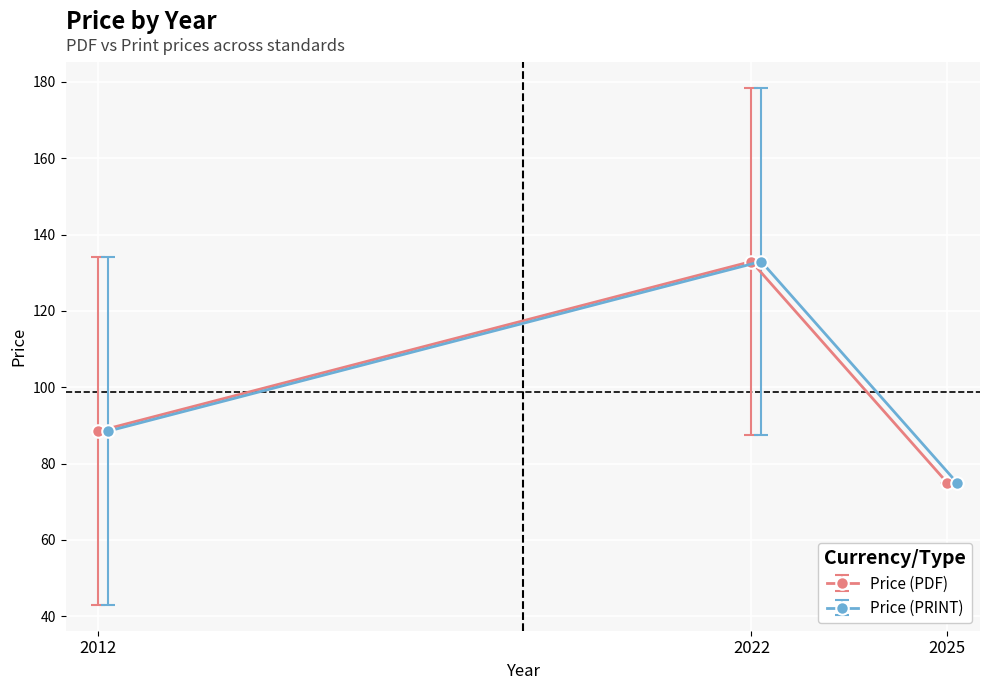

Which category has the highest value in the Price (PDF) series?

2022